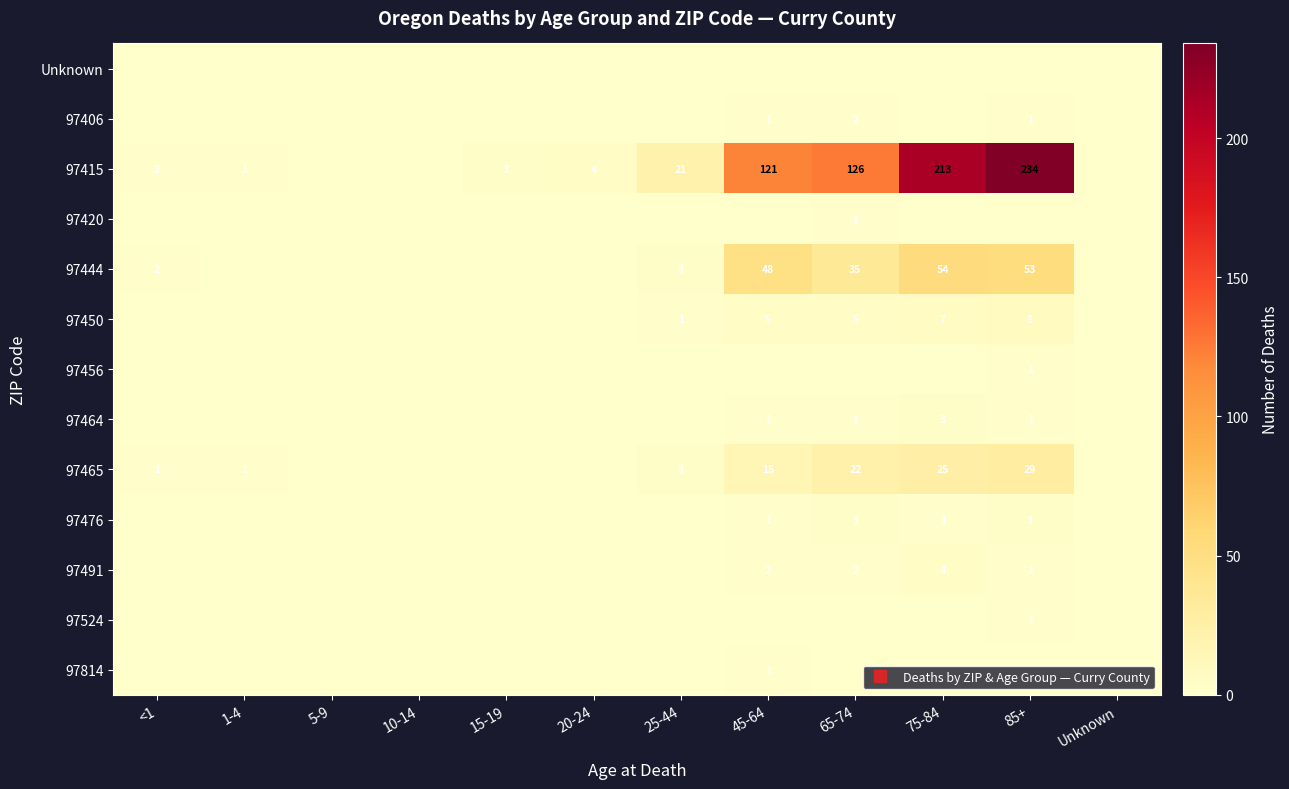

Which series has the largest total across all categories?

97415